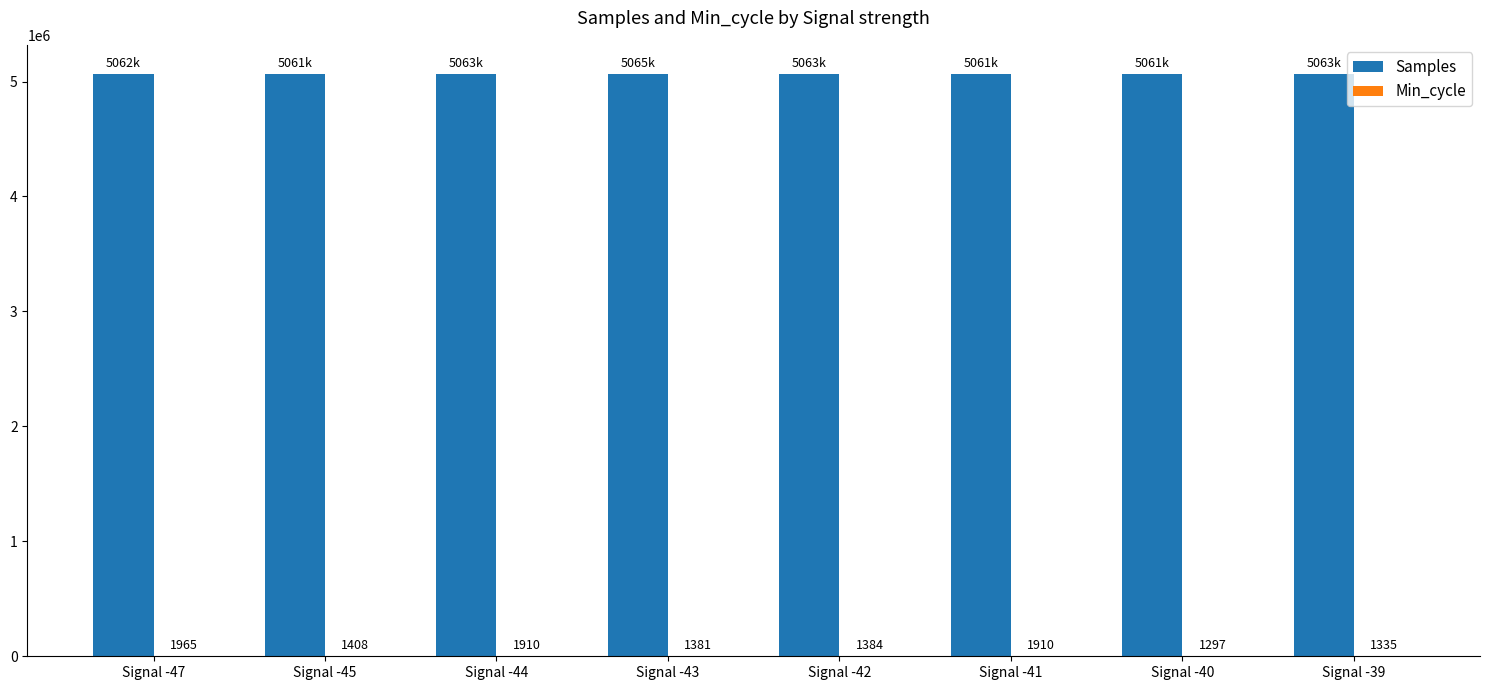

At which category does the chart reach its peak across all series?

Signal -43